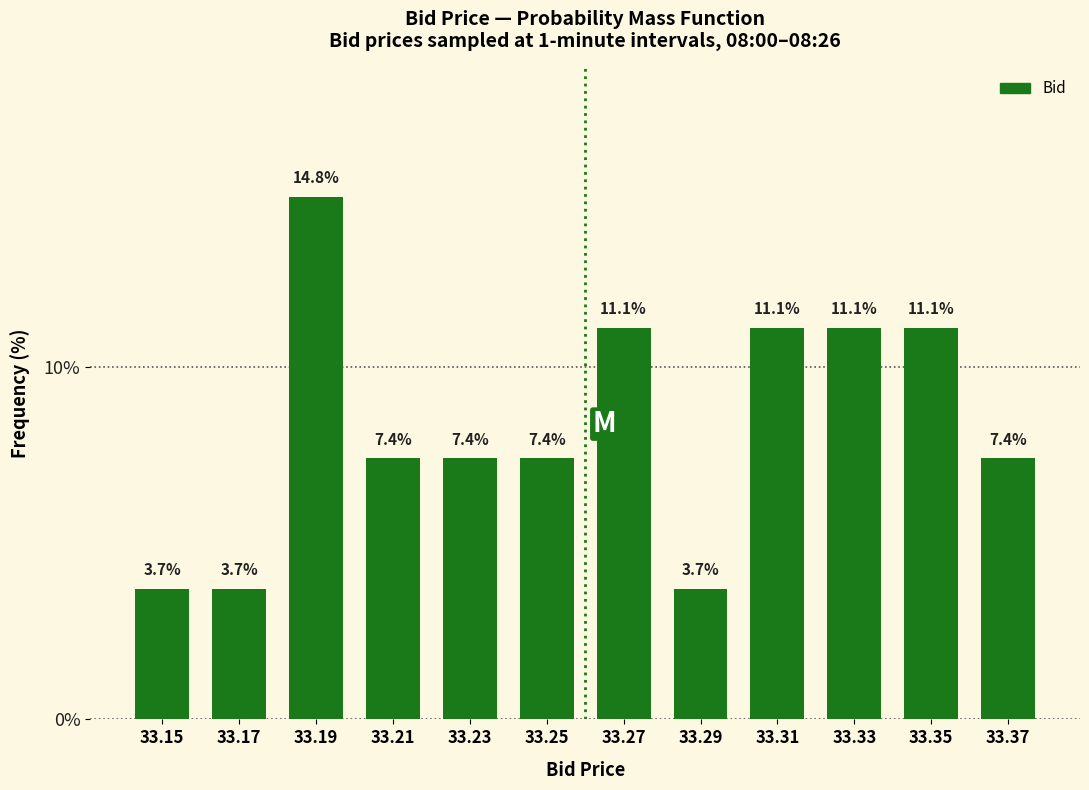

Reading left to right, transcribe this chart: for each bar, give the range it covers on the x-axis and its height.

33.14 to 33.16: 3.7
33.16 to 33.18: 3.7
33.18 to 33.20: 14.8
33.20 to 33.22: 7.4
33.22 to 33.24: 7.4
33.24 to 33.26: 7.4
33.26 to 33.28: 11.1
33.28 to 33.30: 3.7
33.30 to 33.32: 11.1
33.32 to 33.34: 11.1
33.34 to 33.36: 11.1
33.36 to 33.38: 7.4